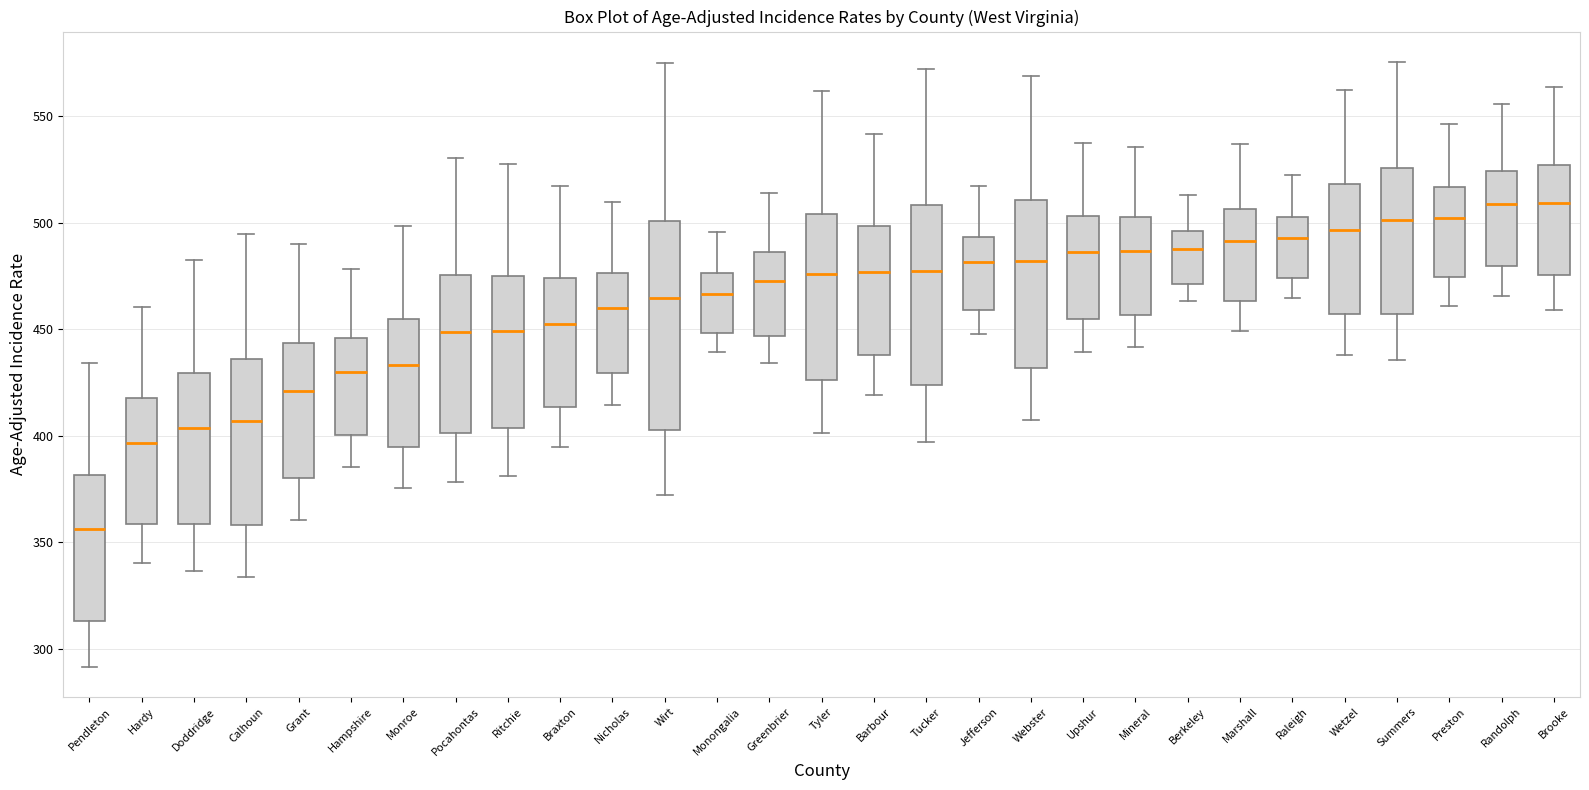

Reading left to right, transcribe this box plot: for each box, give where its median line is, the range the box spans, and where its two whiskers end, as read against the y-axis. The values are not printed on the chart, so give them approximately, as read against the axis.

Pendleton: median 355, box 315 to 380, whiskers 290 to 435
Hardy: median 395, box 360 to 420, whiskers 340 to 460
Doddridge: median 405, box 360 to 430, whiskers 335 to 480
Calhoun: median 405, box 360 to 435, whiskers 335 to 495
Grant: median 420, box 380 to 445, whiskers 360 to 490
Hampshire: median 430, box 400 to 445, whiskers 385 to 480
Monroe: median 435, box 395 to 455, whiskers 375 to 500
Pocahontas: median 450, box 400 to 475, whiskers 380 to 530
Ritchie: median 450, box 405 to 475, whiskers 380 to 530
Braxton: median 450, box 415 to 475, whiskers 395 to 515
Nicholas: median 460, box 430 to 475, whiskers 415 to 510
Wirt: median 465, box 405 to 500, whiskers 375 to 575
Monongalia: median 465, box 450 to 475, whiskers 440 to 495
Greenbrier: median 475, box 445 to 485, whiskers 435 to 515
Tyler: median 475, box 425 to 505, whiskers 400 to 560
Barbour: median 475, box 440 to 500, whiskers 420 to 540
Tucker: median 475, box 425 to 510, whiskers 395 to 570
Jefferson: median 480, box 460 to 495, whiskers 450 to 515
Webster: median 480, box 430 to 510, whiskers 405 to 570
Upshur: median 485, box 455 to 505, whiskers 440 to 535
Mineral: median 485, box 455 to 505, whiskers 440 to 535
Berkeley: median 490, box 470 to 495, whiskers 465 to 515
Marshall: median 490, box 465 to 505, whiskers 450 to 535
Raleigh: median 495, box 475 to 505, whiskers 465 to 520
Wetzel: median 495, box 455 to 520, whiskers 440 to 560
Summers: median 500, box 455 to 525, whiskers 435 to 575
Preston: median 500, box 475 to 515, whiskers 460 to 545
Randolph: median 510, box 480 to 525, whiskers 465 to 555
Brooke: median 510, box 475 to 525, whiskers 460 to 565